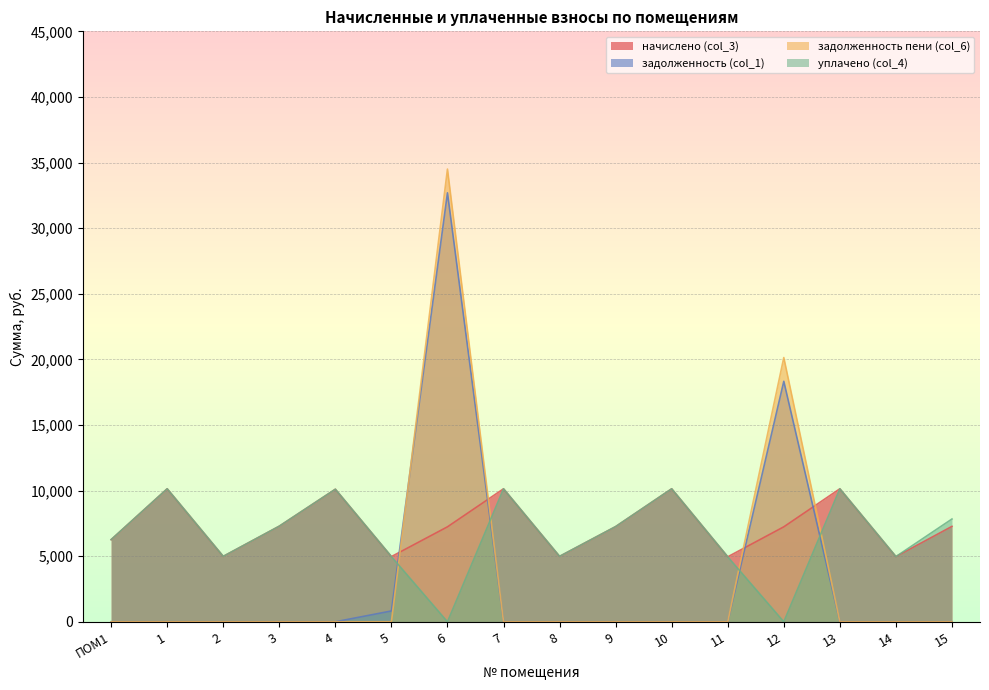

What is the sum of all начислено (col_3) values?

118039.7